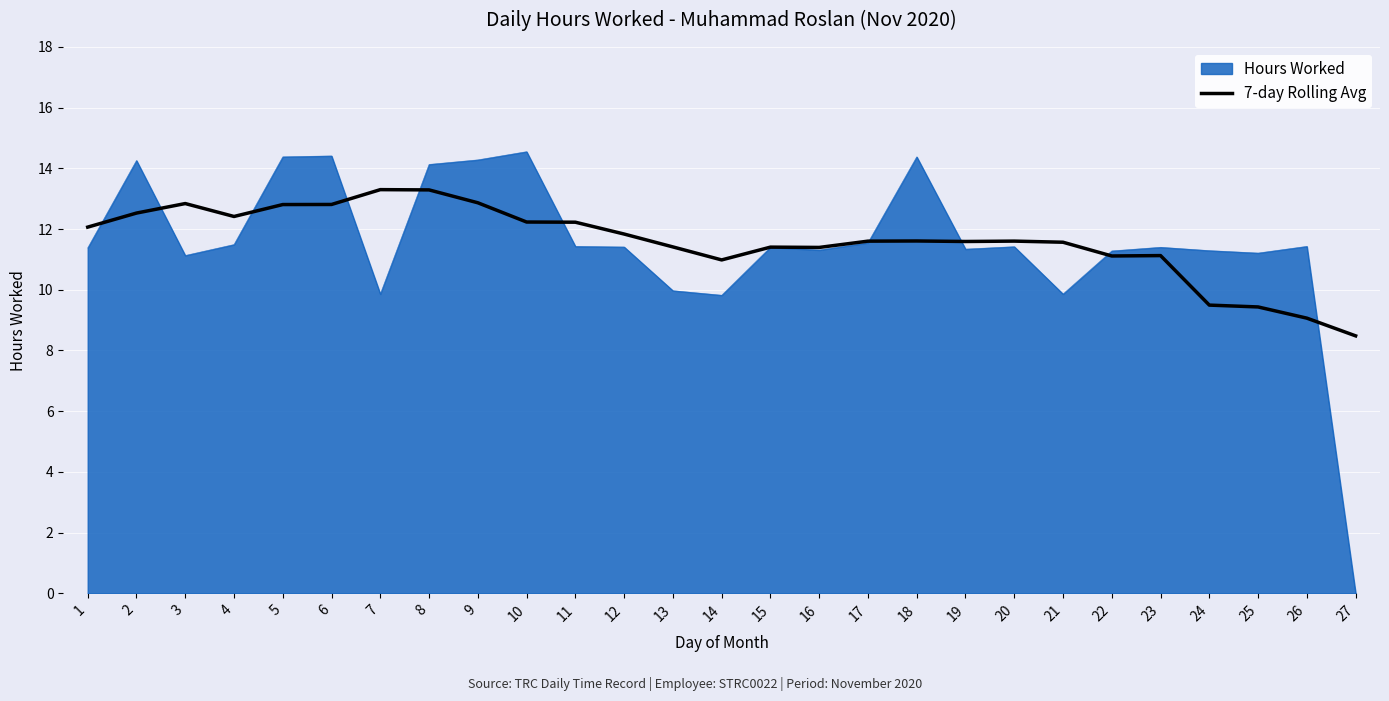

What is the total value across all series at 13?

21.4